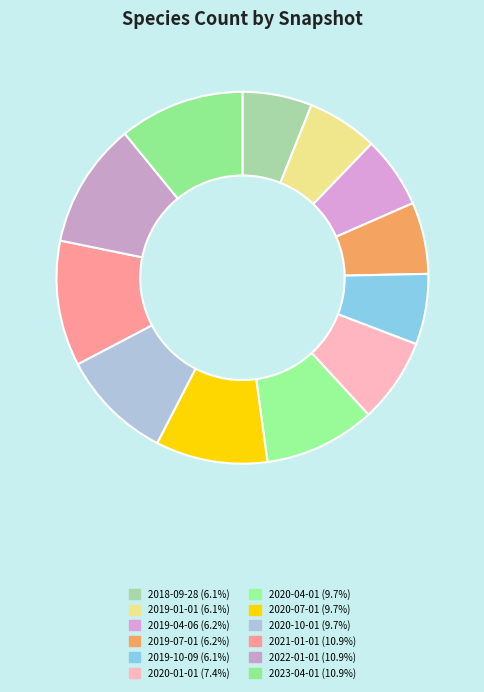

How many segments does this pie chart have?

12